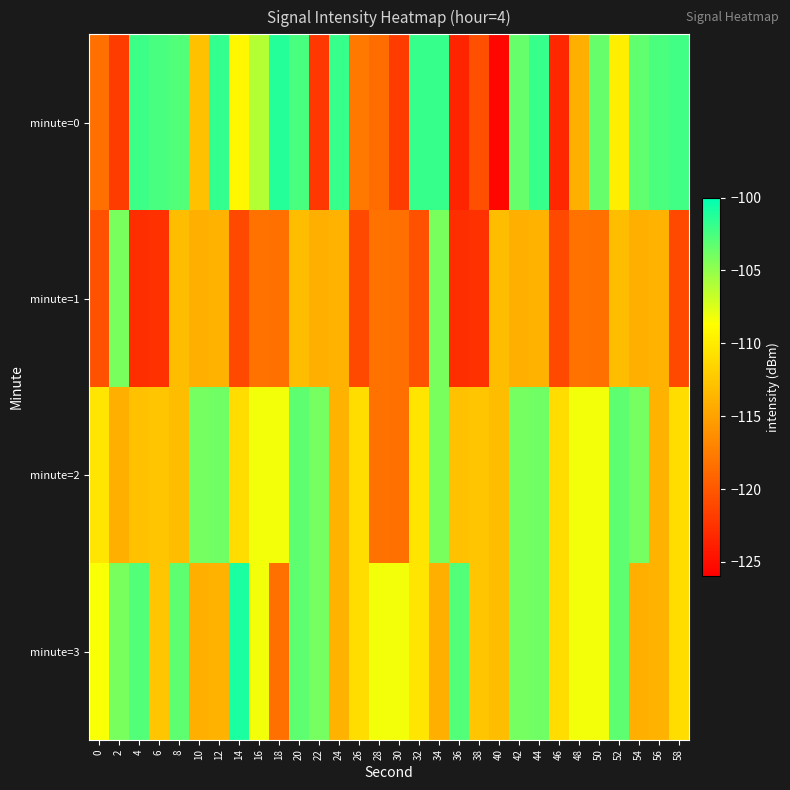

Reading left to right, transcribe all the data shown in this chart.

minute=0: 0=-118.3	2=-121.9	4=-102.1	6=-102.5	8=-102.8	10=-112.8	12=-101.8	14=-109.2	16=-106.2	18=-101.3	20=-102.5	22=-122.2	24=-101.9	26=-117.7	28=-118.6	30=-121.9	32=-101.9	34=-101.9	36=-123.6	38=-120.5	40=-125.5	42=-103.5	44=-101.8	46=-123.3	48=-114.1	50=-103.5	52=-109.8	54=-103.3	56=-102.6	58=-102.3
minute=1: 0=-120.4	2=-104.1	4=-122.8	6=-122.6	8=-113.2	10=-114.0	12=-113.8	14=-120.9	16=-118.3	18=-118.3	20=-113.2	22=-114.0	24=-113.8	26=-120.9	28=-118.3	30=-118.3	32=-120.4	34=-104.1	36=-122.8	38=-122.6	40=-113.2	42=-114.0	44=-113.8	46=-120.9	48=-118.3	50=-118.3	52=-113.2	54=-114.0	56=-113.8	58=-120.9
minute=2: 0=-110.4	2=-114.1	4=-112.8	6=-112.6	8=-113.2	10=-104.0	12=-103.8	14=-110.9	16=-108.3	18=-108.3	20=-103.2	22=-104.0	24=-113.8	26=-110.9	28=-118.3	30=-118.3	32=-110.4	34=-104.1	36=-112.8	38=-112.6	40=-113.2	42=-104.0	44=-103.8	46=-110.9	48=-108.3	50=-108.3	52=-103.2	54=-104.0	56=-113.8	58=-110.9
minute=3: 0=-108.4	2=-104.1	4=-102.8	6=-112.6	8=-103.2	10=-114.0	12=-113.8	14=-100.9	16=-108.3	18=-118.3	20=-103.2	22=-104.0	24=-113.8	26=-110.9	28=-108.3	30=-108.3	32=-110.4	34=-114.1	36=-102.8	38=-112.6	40=-113.2	42=-104.0	44=-103.8	46=-110.9	48=-108.3	50=-108.3	52=-103.2	54=-114.0	56=-113.8	58=-110.9